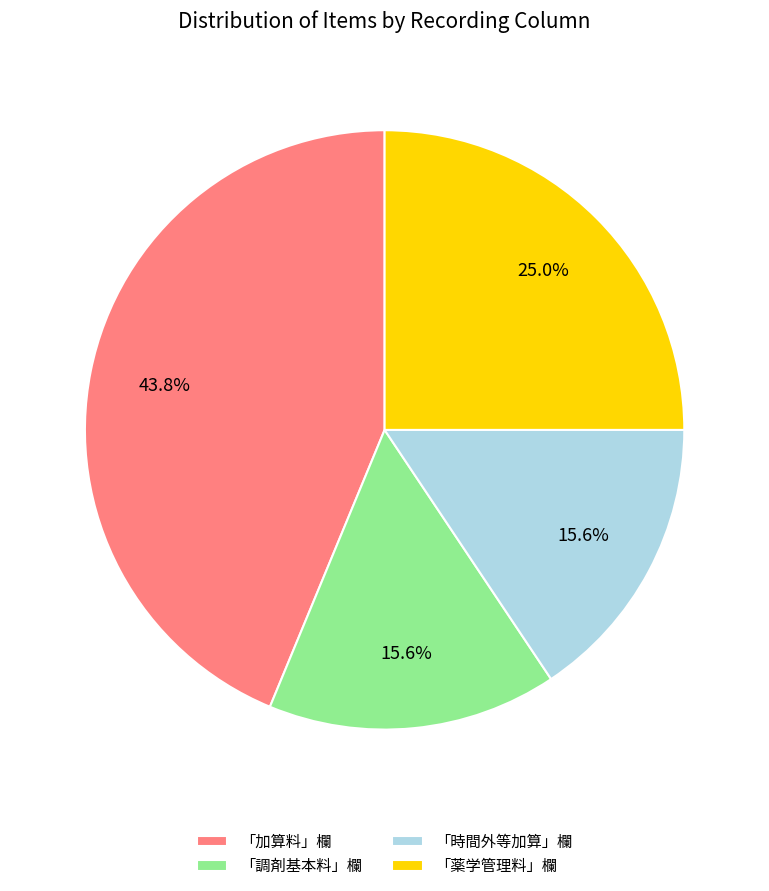

To the nearest percent, what is the difference between the largest and smallest slice percentages?

28%